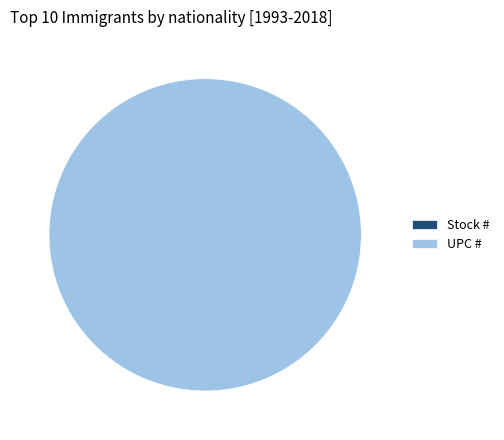

To the nearest percent, what is the combined percentage of Stock # and UPC #?

100%